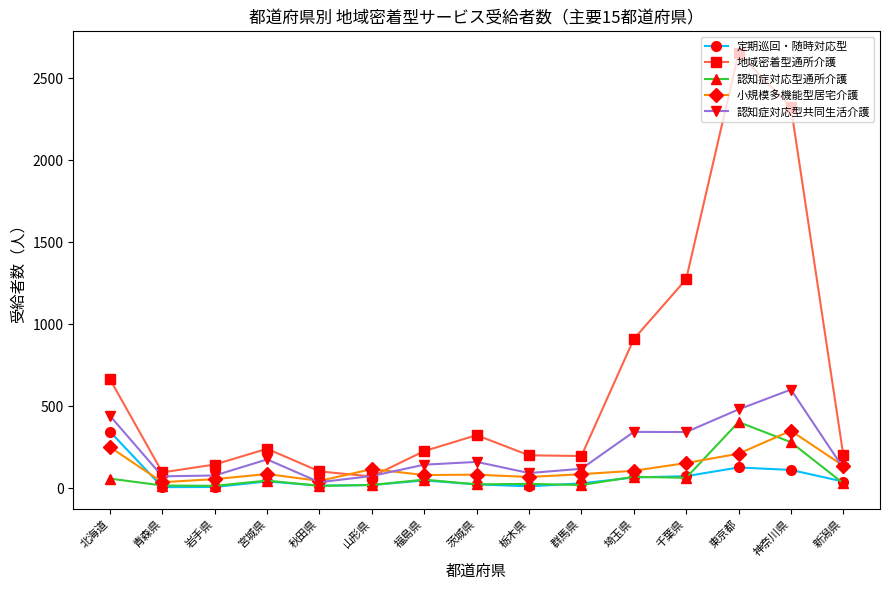

Which series has the widest spread of values?

地域密着型通所介護